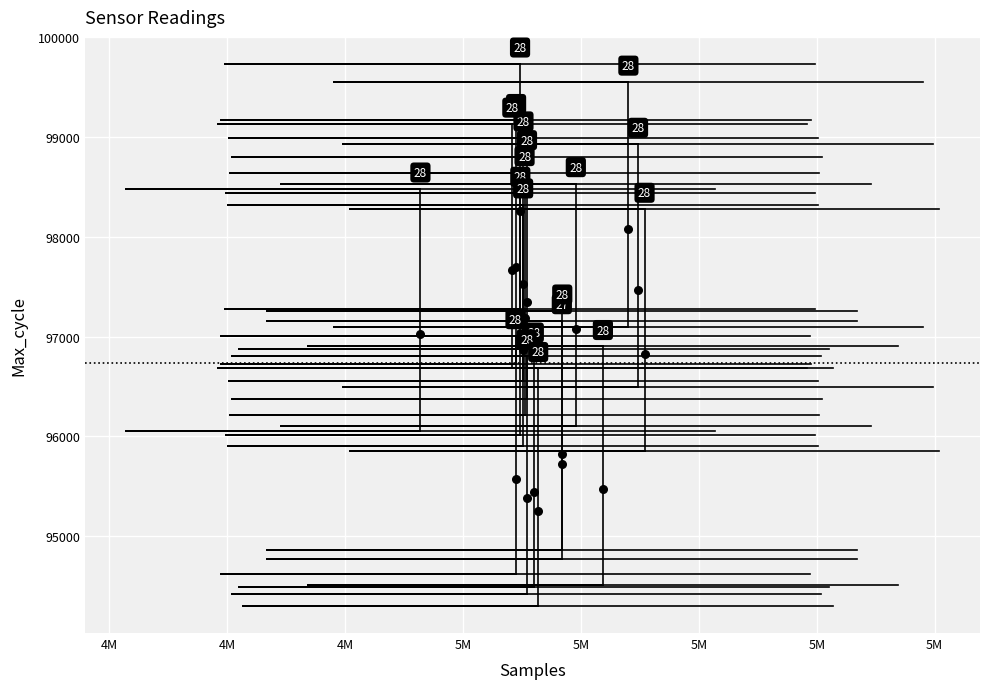

What Y value in the scatter plot is closest to 96755?

96824